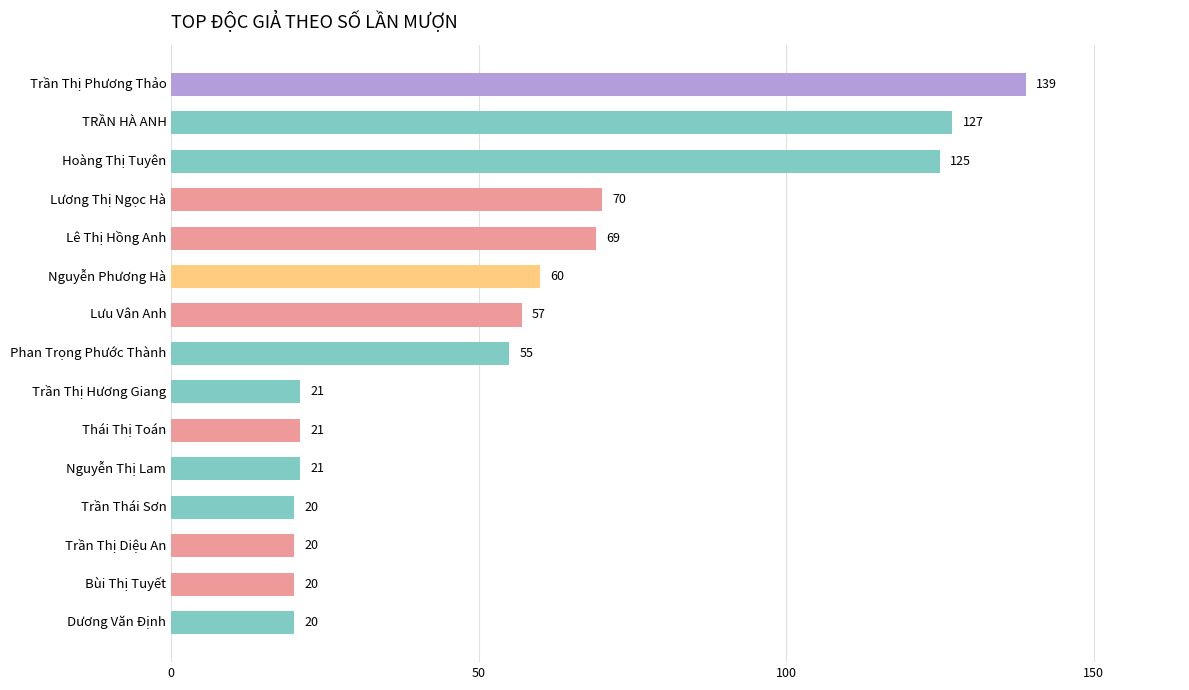

Which has a higher value, Lương Thị Ngọc Hà or Lê Thị Hồng Anh?

Lương Thị Ngọc Hà